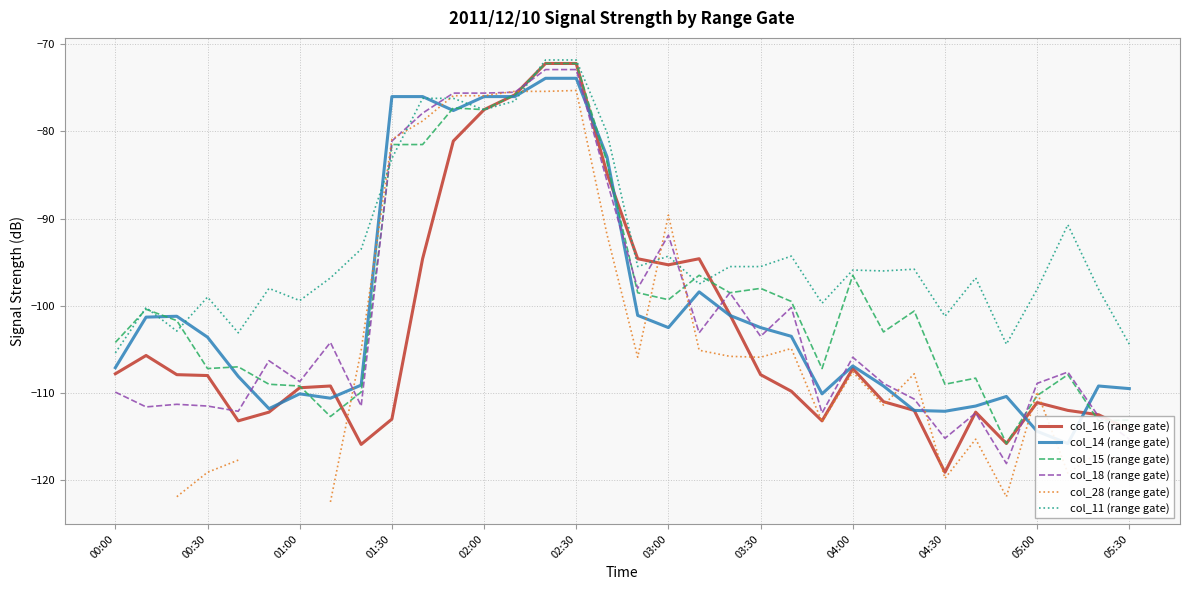

Rank the series by their maximum value, from lowest to highest.

col_28 (range gate), col_14 (range gate), col_18 (range gate), col_16 (range gate), col_15 (range gate), col_11 (range gate)